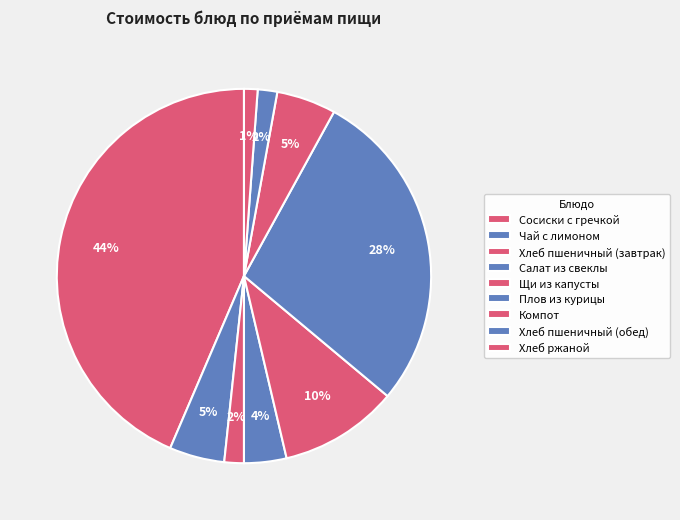

How many slices are in this pie chart?

9